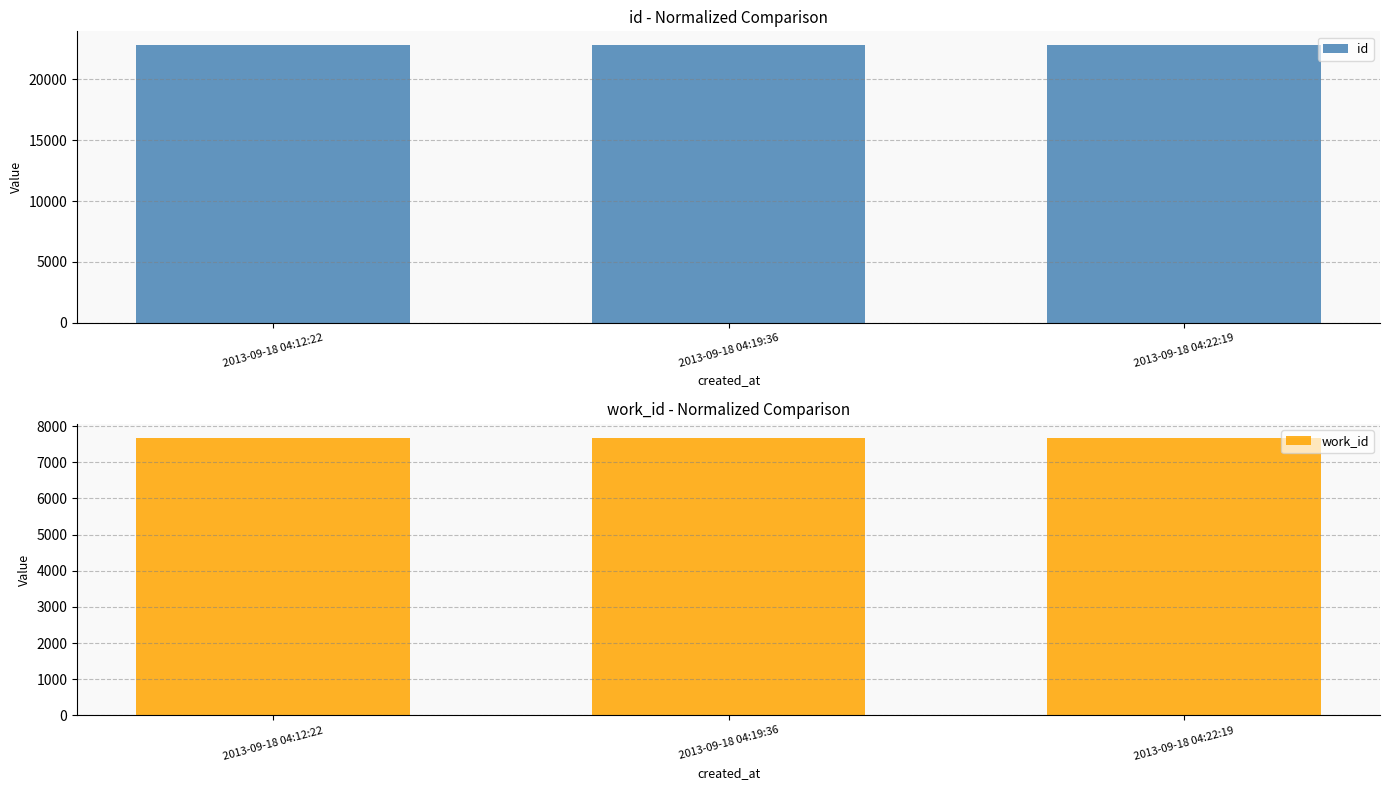

The value of work_id at 2013-09-18 04:19:36 is 7677. True or false?

True